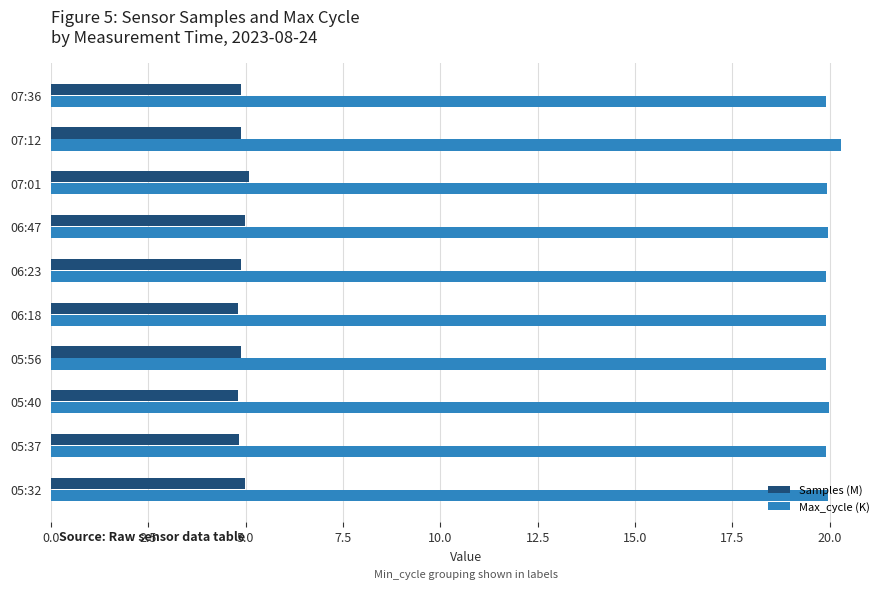

What is the lowest value of the Max_cycle (K) series?

19.9